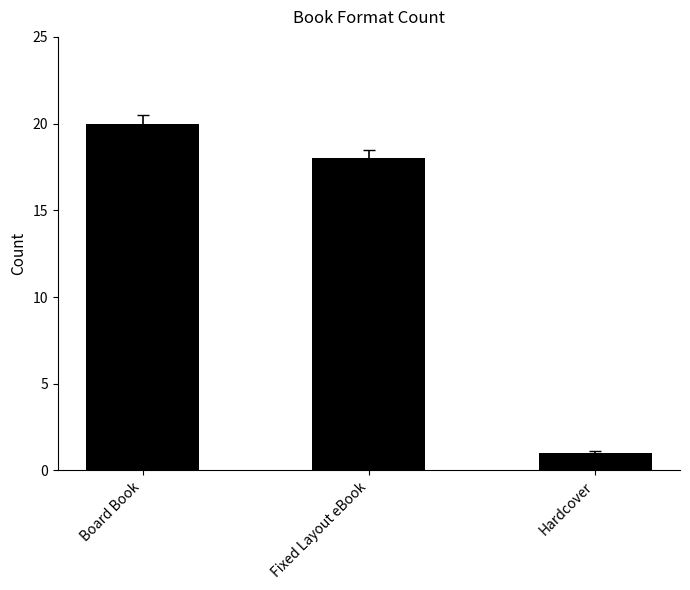

Is it true that the value at Hardcover is 2?

False